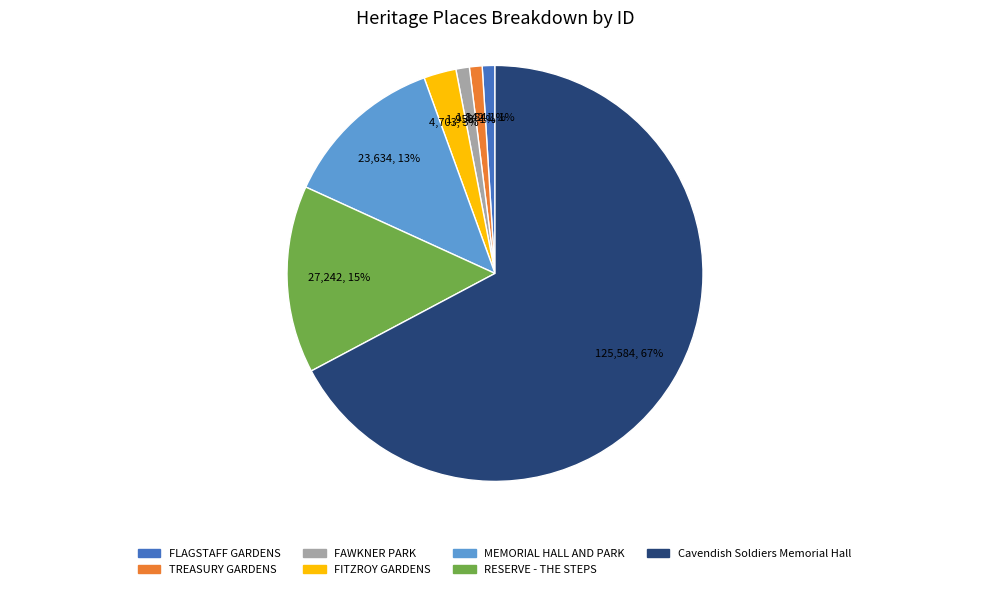

Is the sum of FLAGSTAFF GARDENS and FAWKNER PARK greater than half?

No